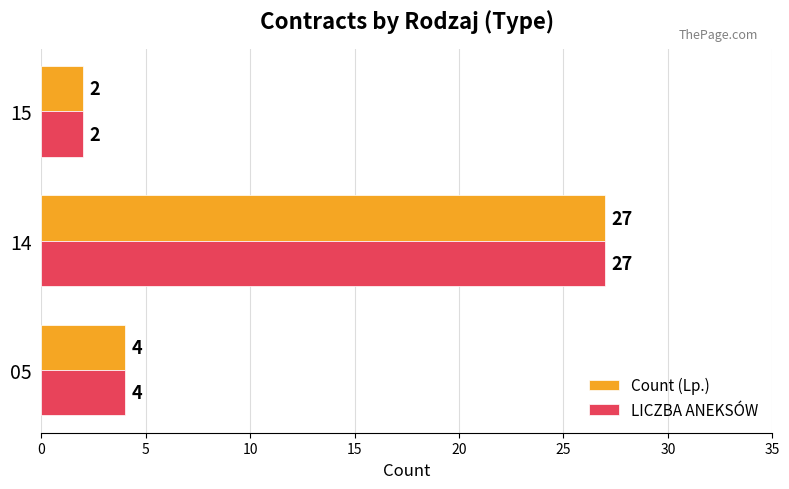

At which category does the chart reach its peak across all series?

14